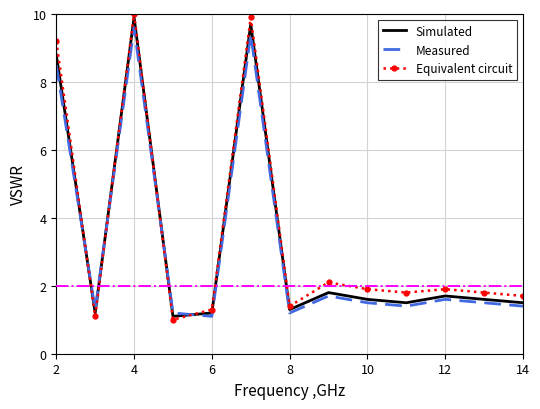

What is the lowest value of the Equivalent circuit series?

1.0